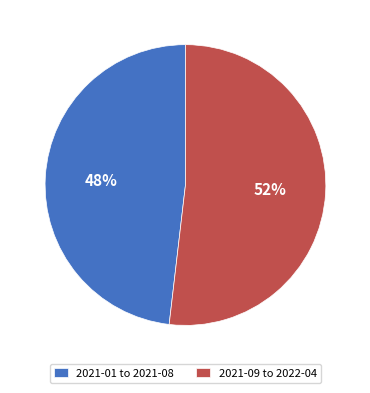

What percentage is the 2021-09 to 2022-04 slice, to the nearest percent?

52%